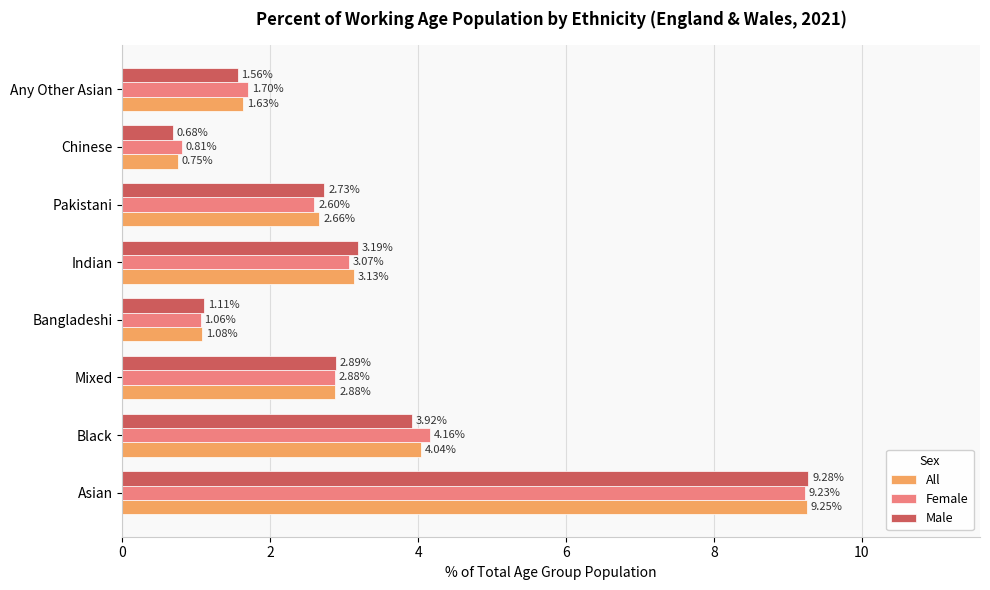

Between Mixed and Any Other Asian, which series saw the biggest shift?

Male